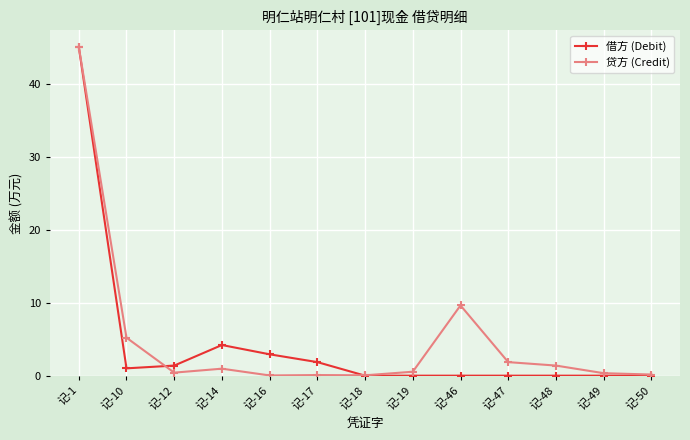

Which series has the largest total across all categories?

贷方 (Credit)